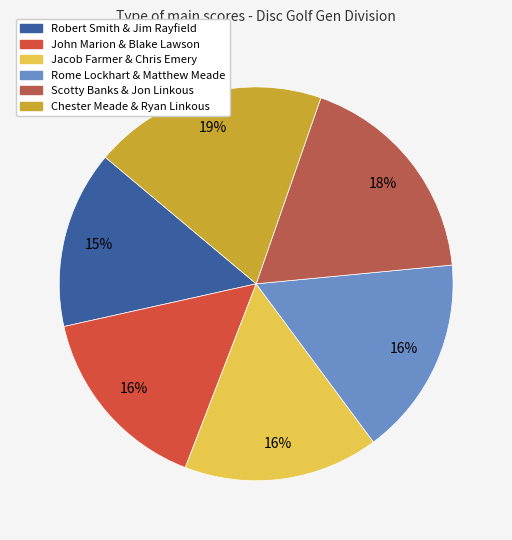

Do Robert Smith & Jim Rayfield and John Marion & Blake Lawson together represent more than half of the pie?

No